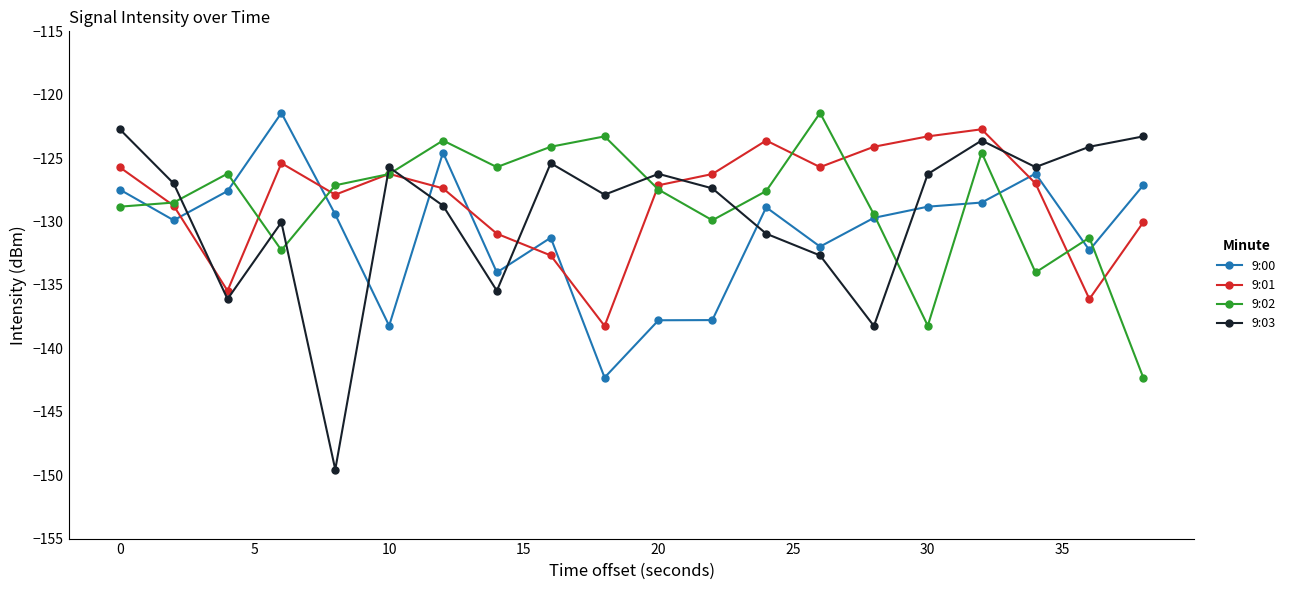

What is the value of the 9:00 point at the 8th from the left?

-134.0